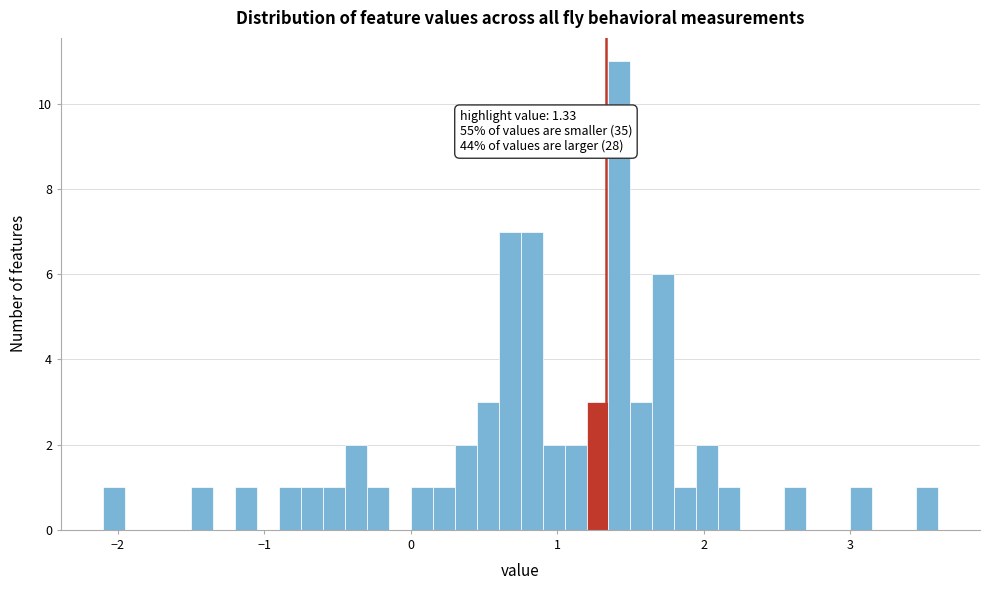

Around what value on the x-axis is the tallest bar? Give the approximate position of its centre, as read against the axis.

1.4